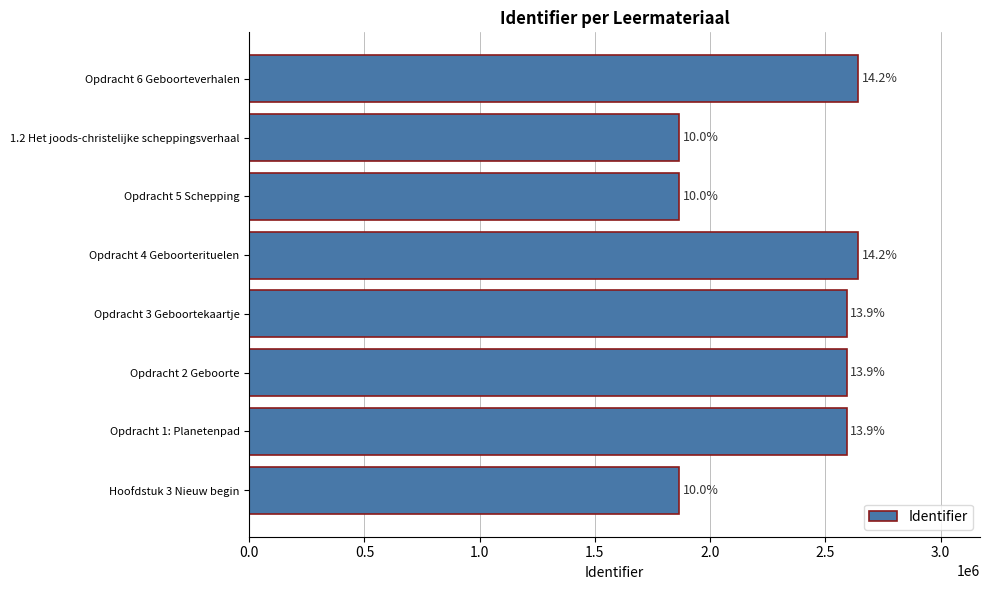

How many bars are there in total?

8